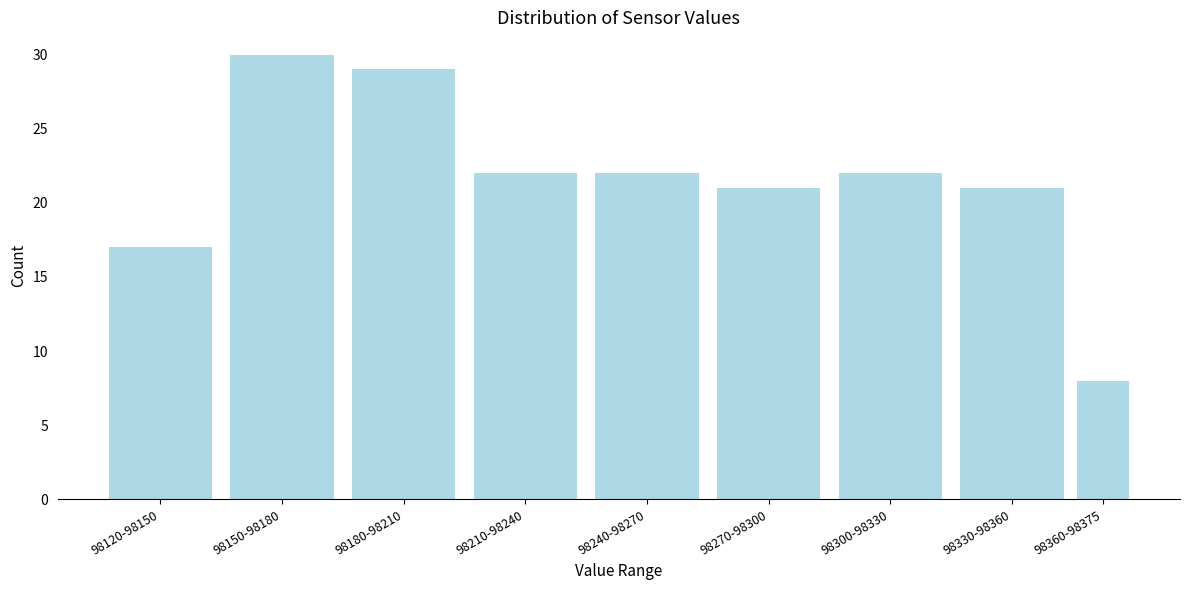

Reading left to right, transcribe all the data shown in this chart.

17	30	29	22	22	21	22	21	8